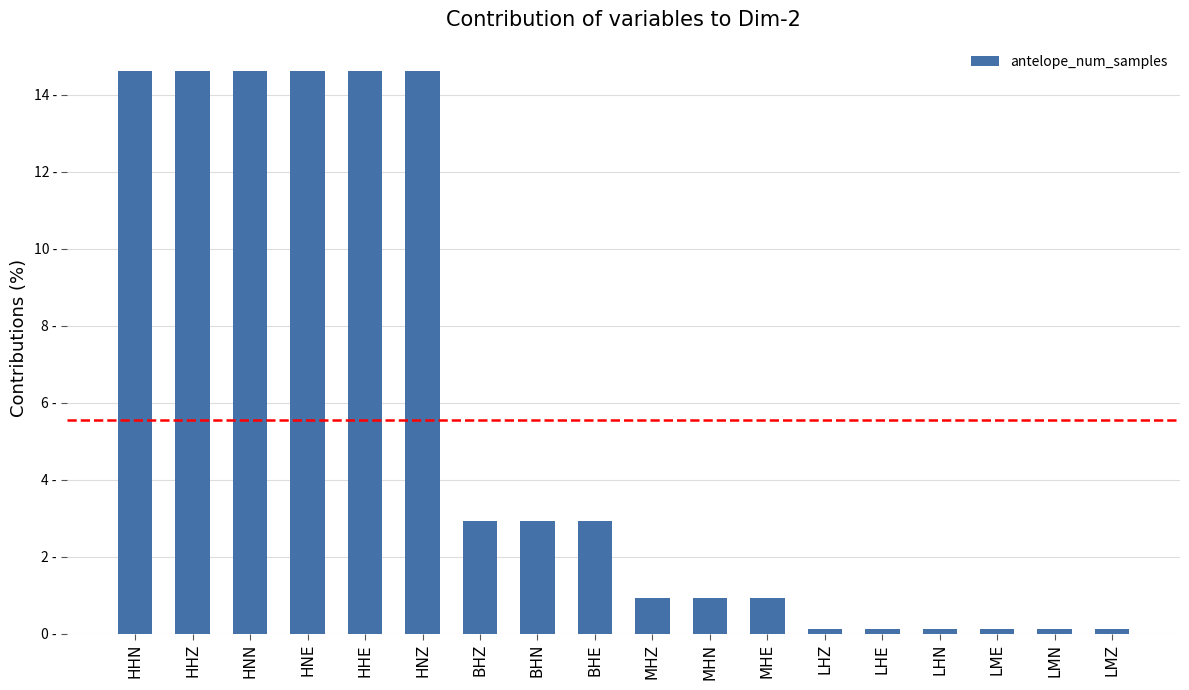

Reading left to right, transcribe all the data shown in this chart.

14.6	14.6	14.6	14.6	14.6	14.6	2.9	2.9	2.9	0.9	0.9	0.9	0.1	0.1	0.1	0.1	0.1	0.1